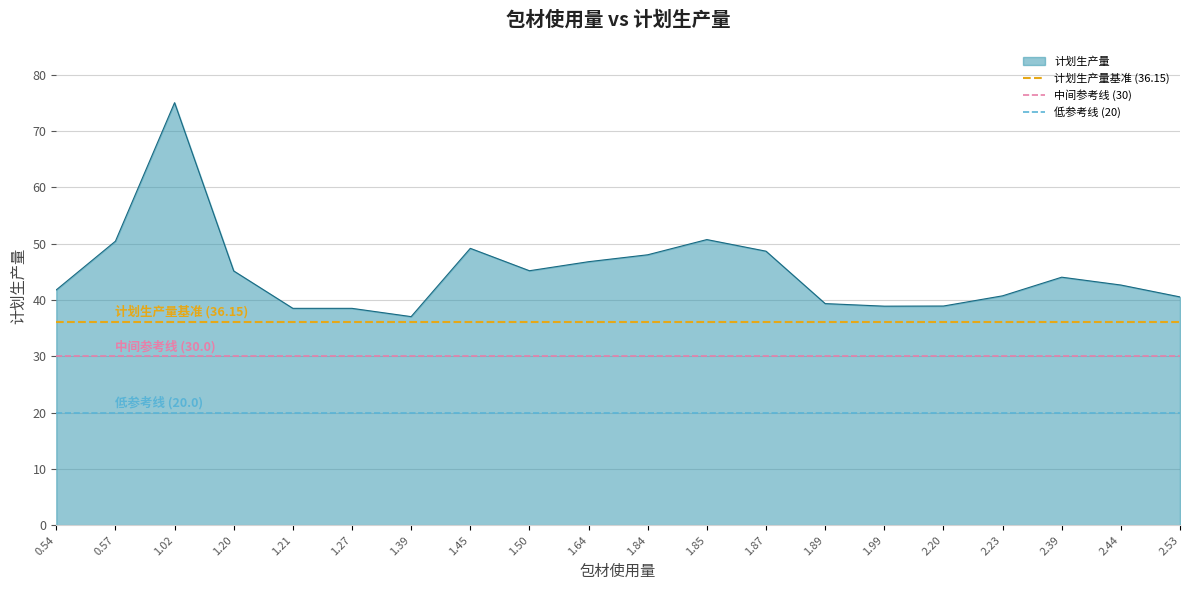

The 低参考线 (20) series shows 29.0 at 0.57. True or false?

False